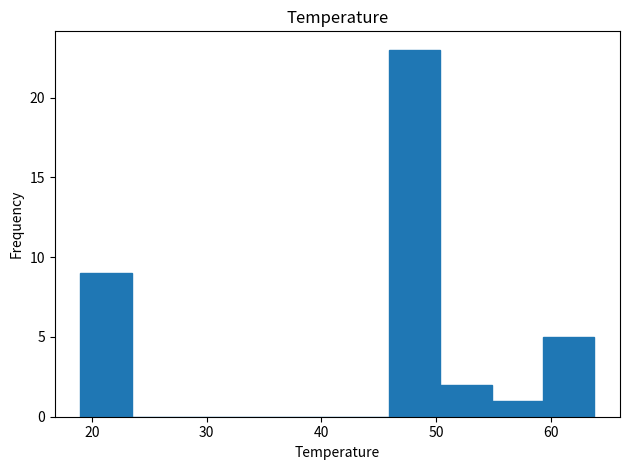

Reading left to right, list every bar in this chart as the range it spans on the x-axis followed by its height. Neither the bar edges nor the heights are printed on the chart, so give them approximately, as read against the axes.

19 to 23: 9
23 to 28: 0
28 to 32: 0
32 to 37: 0
37 to 41: 0
41 to 46: 0
46 to 50: 23
50 to 55: 2
55 to 59: 1
59 to 64: 5